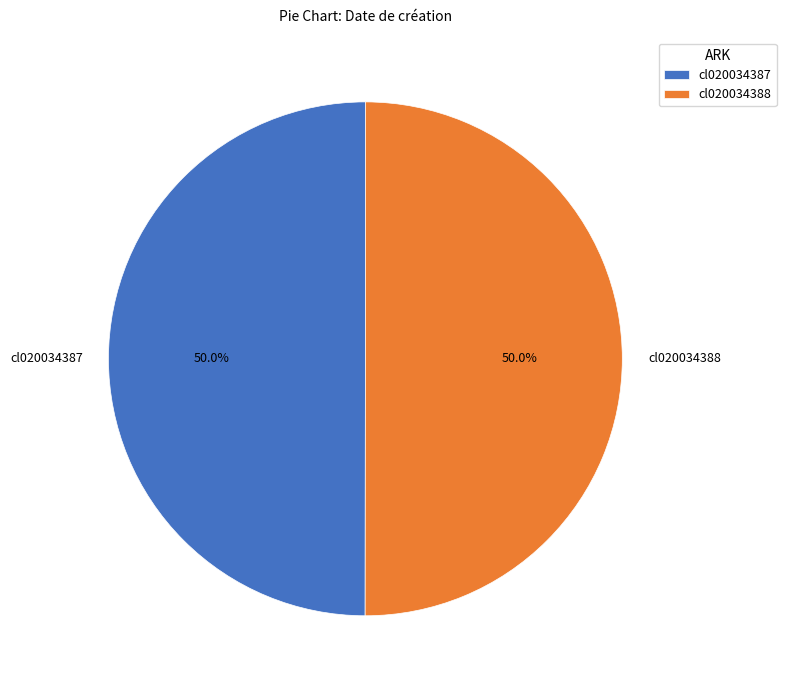

Combined, do cl020034387 and cl020034388 account for over 50%?

Yes